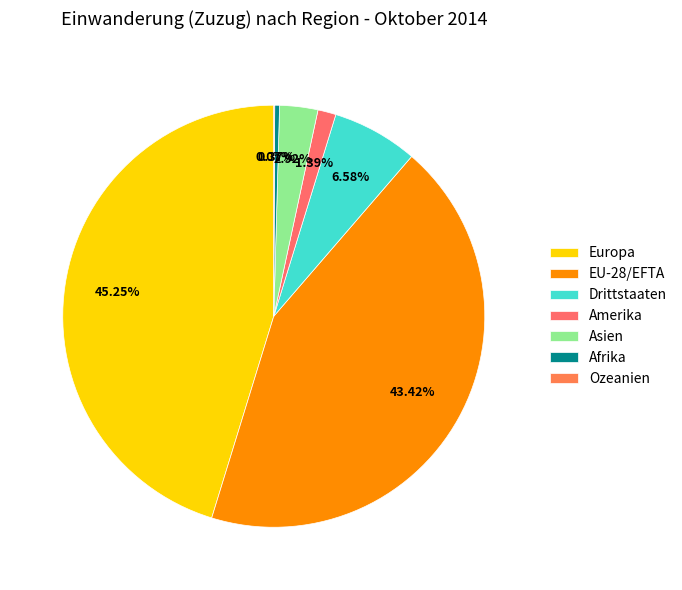

What is the largest slice in the pie chart?

Europa